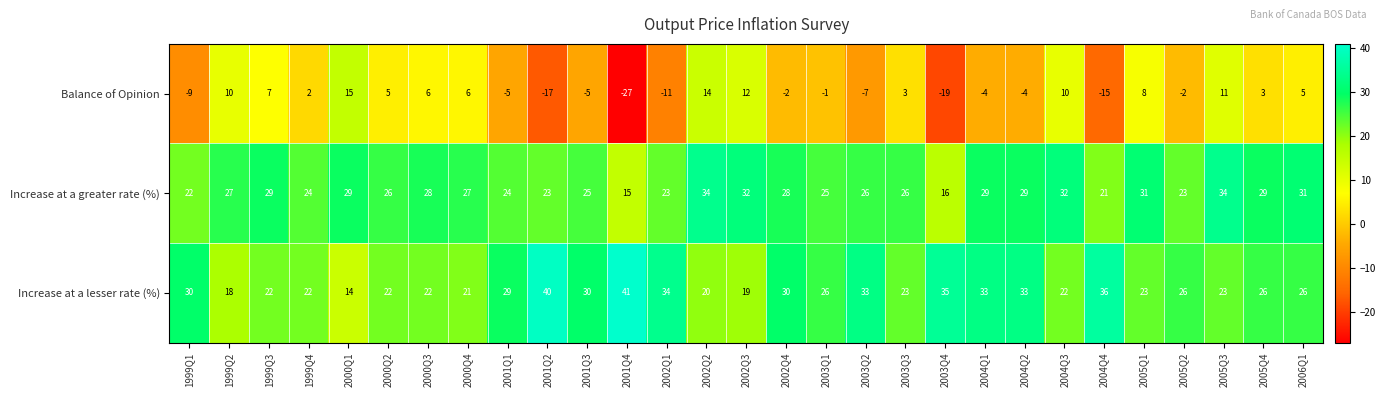

What is the total value across all series at 2003Q1?

50